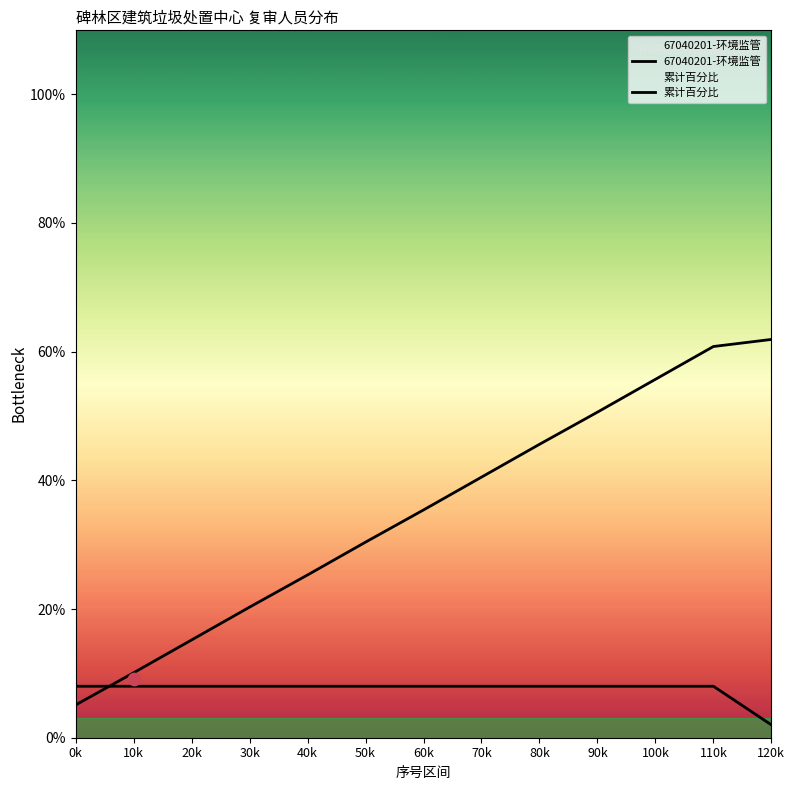

What is the total value across all series at 60k?

43.4